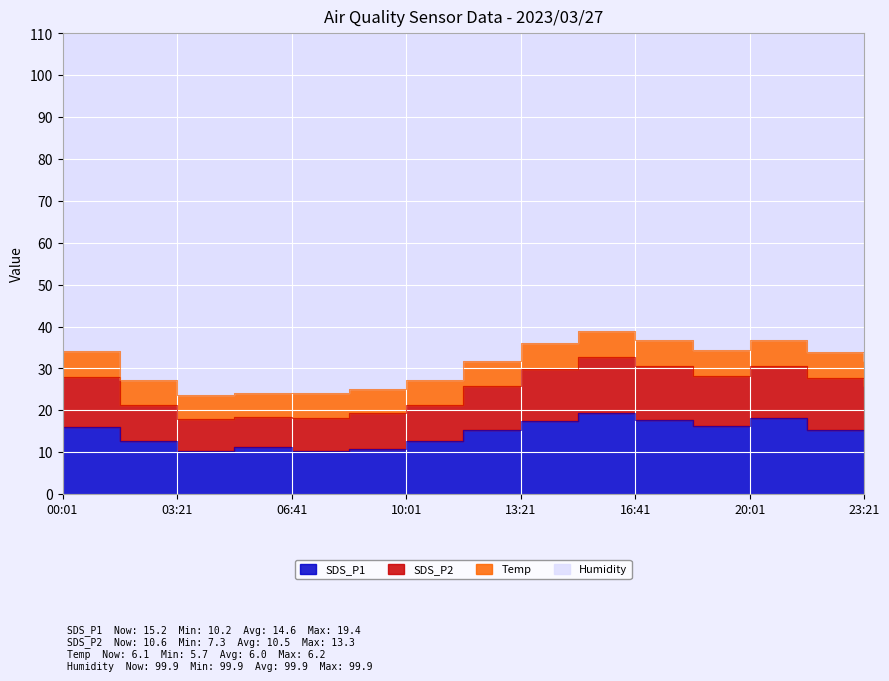

The SDS_P2 series shows 68.1 at 15:01. True or false?

False